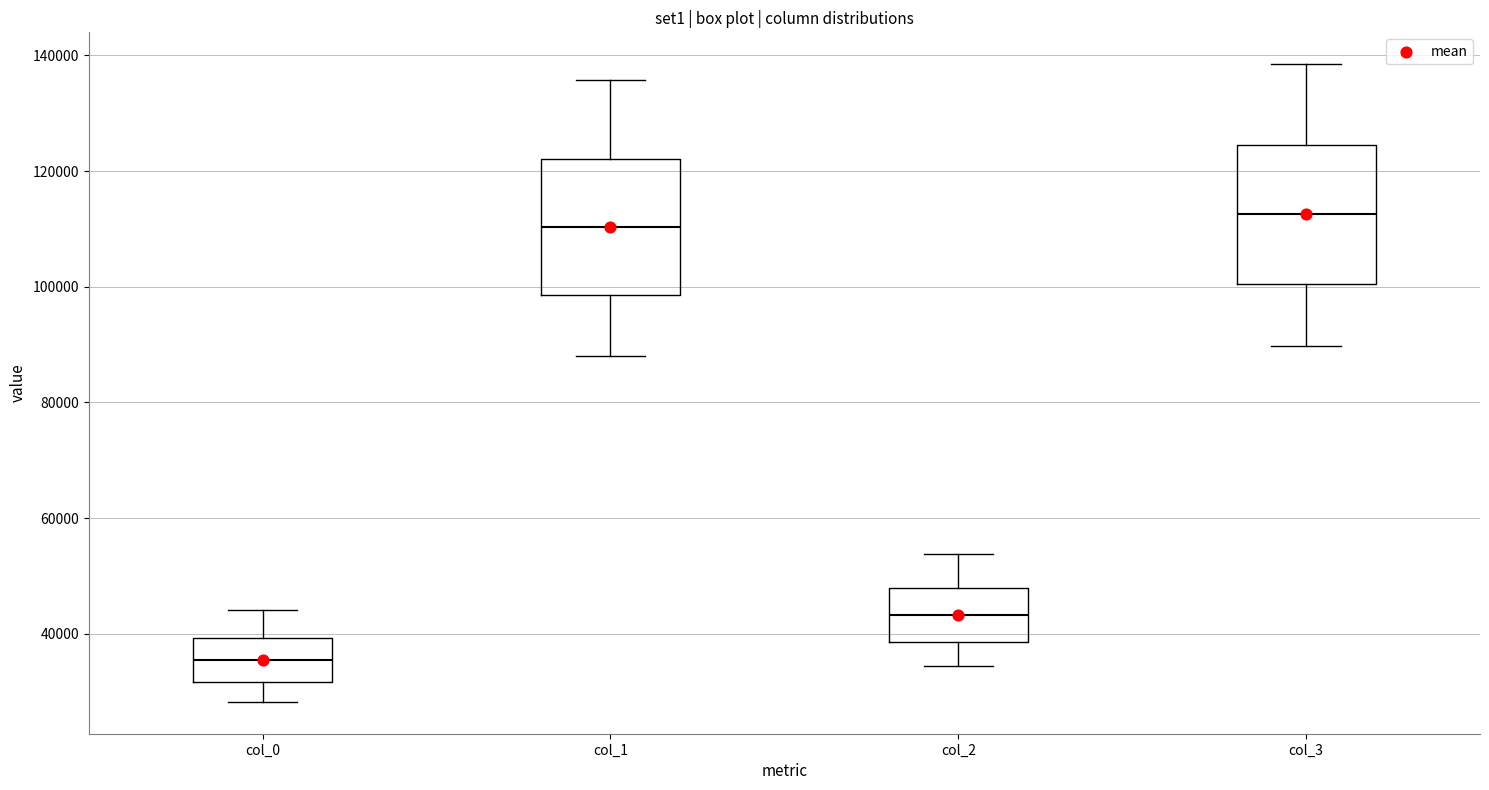

Which box's median line is the lowest?

col_0